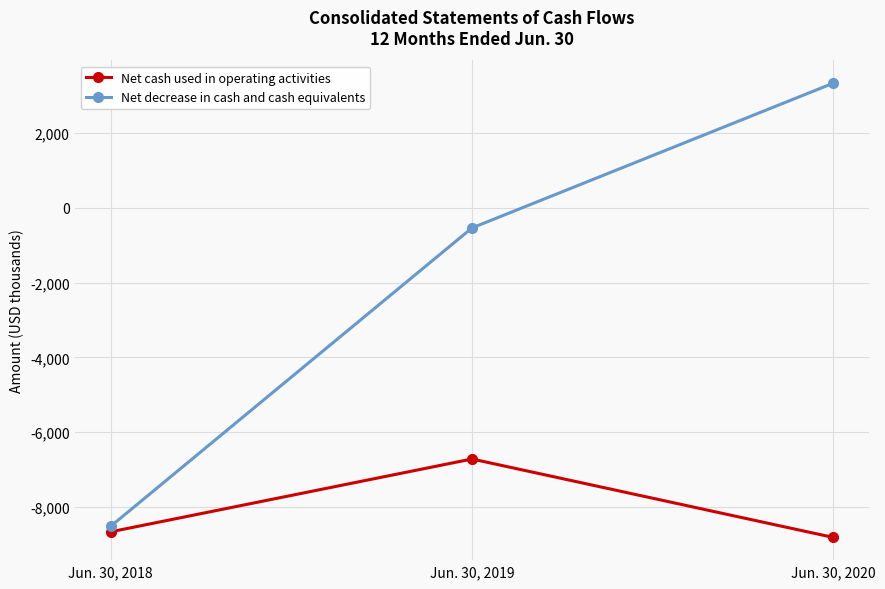

The value of Net cash used in operating activities at Jun. 30, 2018 is -8660. True or false?

True